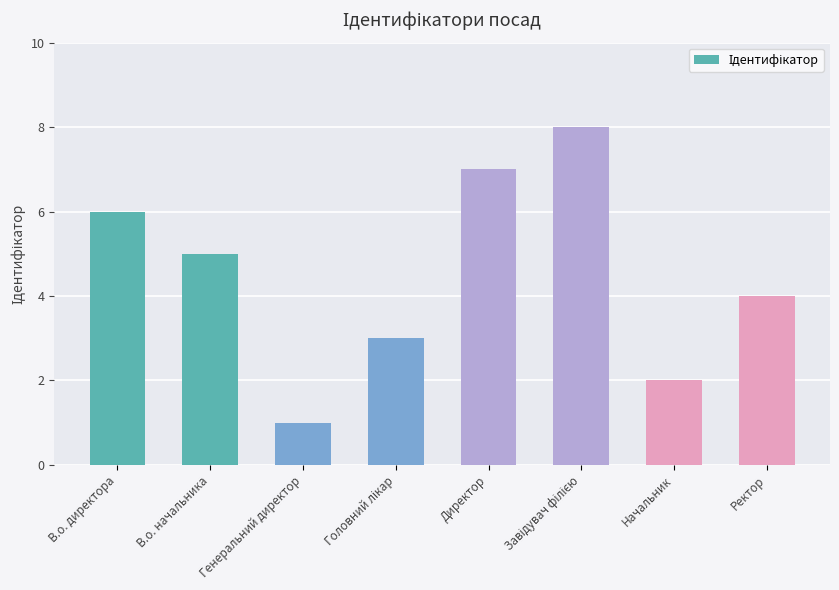

At which label is the value closest to 4?

Ректор